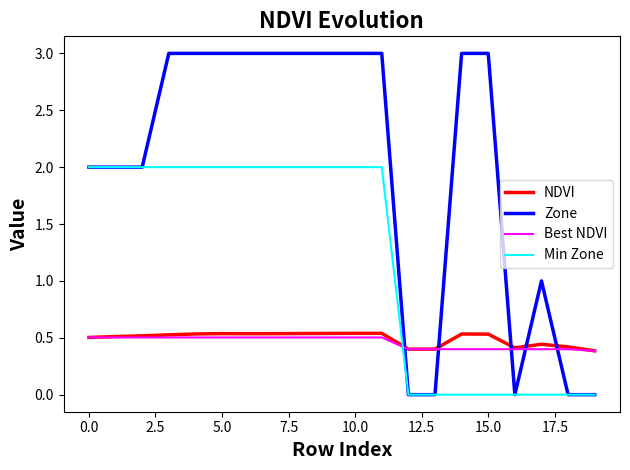

Which series has the largest total across all categories?

Zone